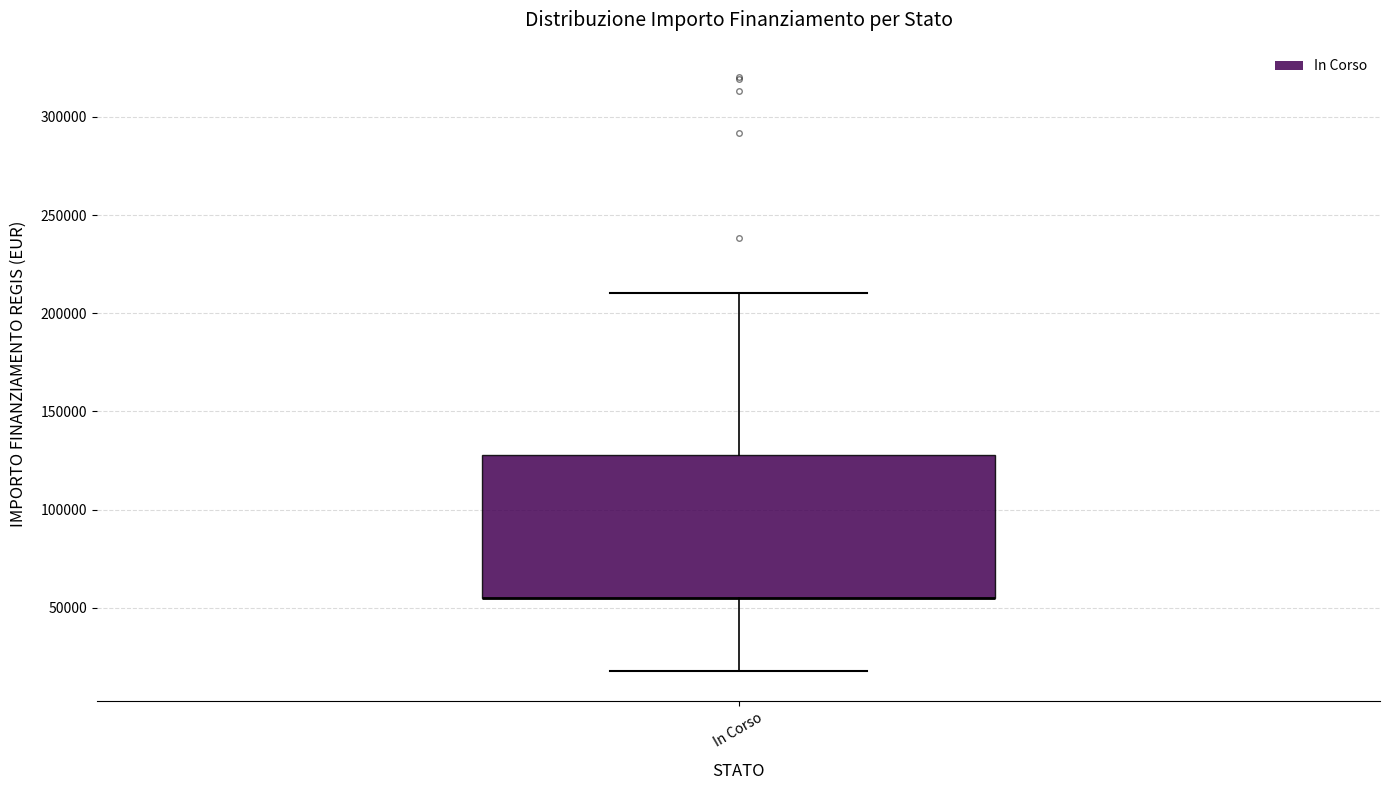

Transcribe this box plot: give where the median line is, the range the box spans, and where the two whiskers end, as read against the y-axis. The values are not printed on the chart, so give them approximately, as read against the axis.

median 55000 (drawn on the box's lower edge), box 55000 to 130000, whiskers 20000 to 210000